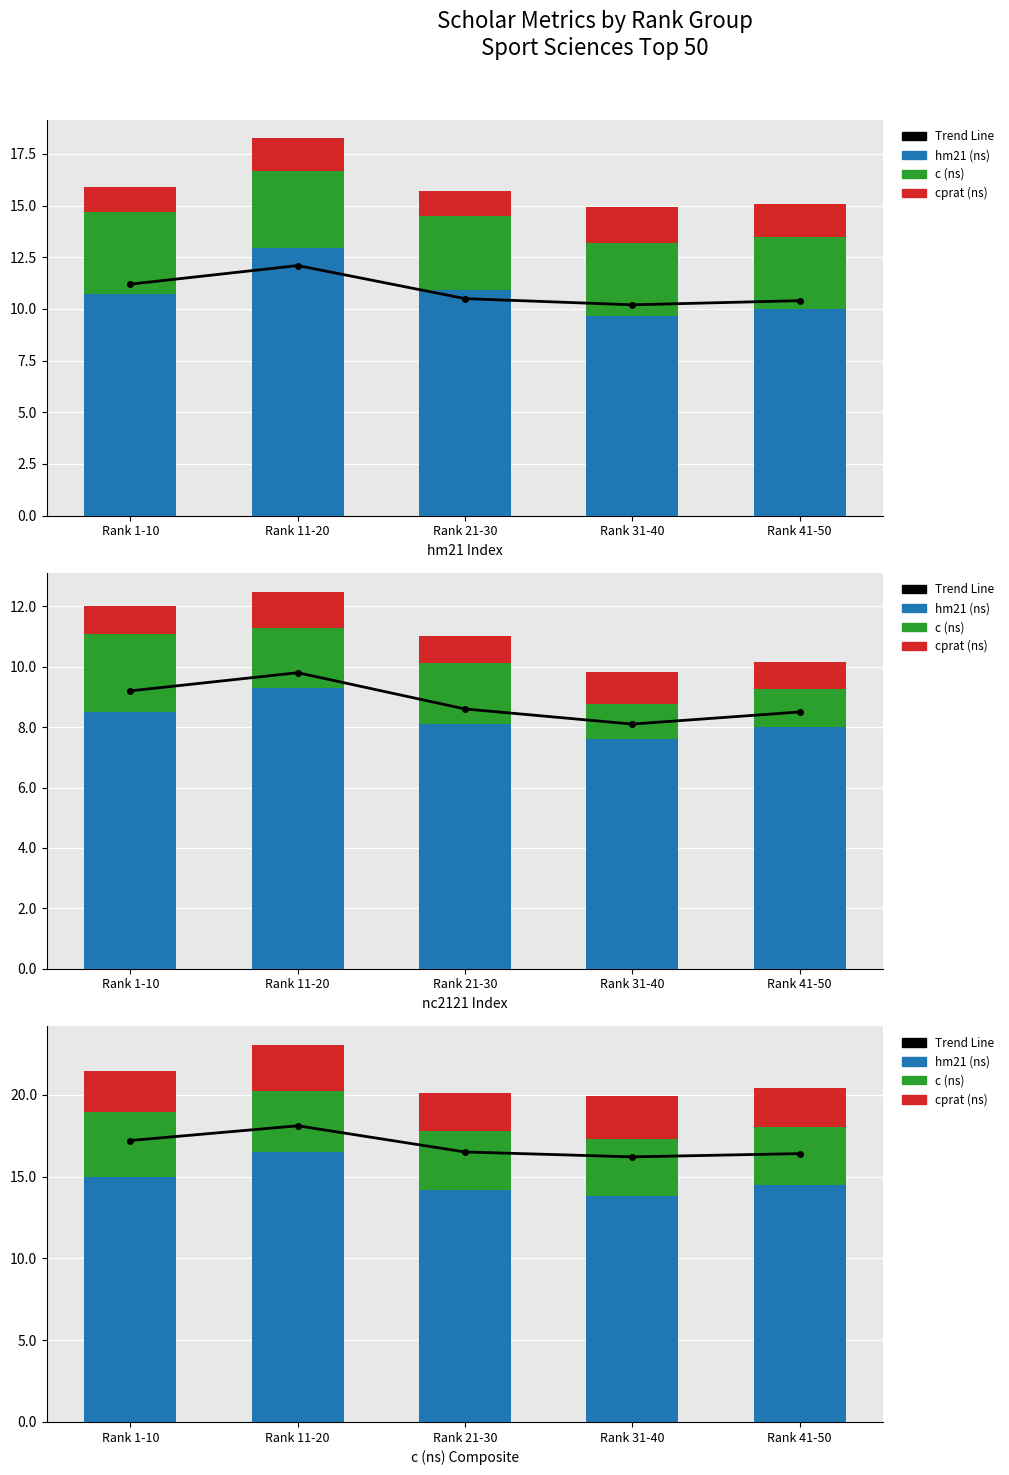

What is the sum of all c (ns) values?

18.3